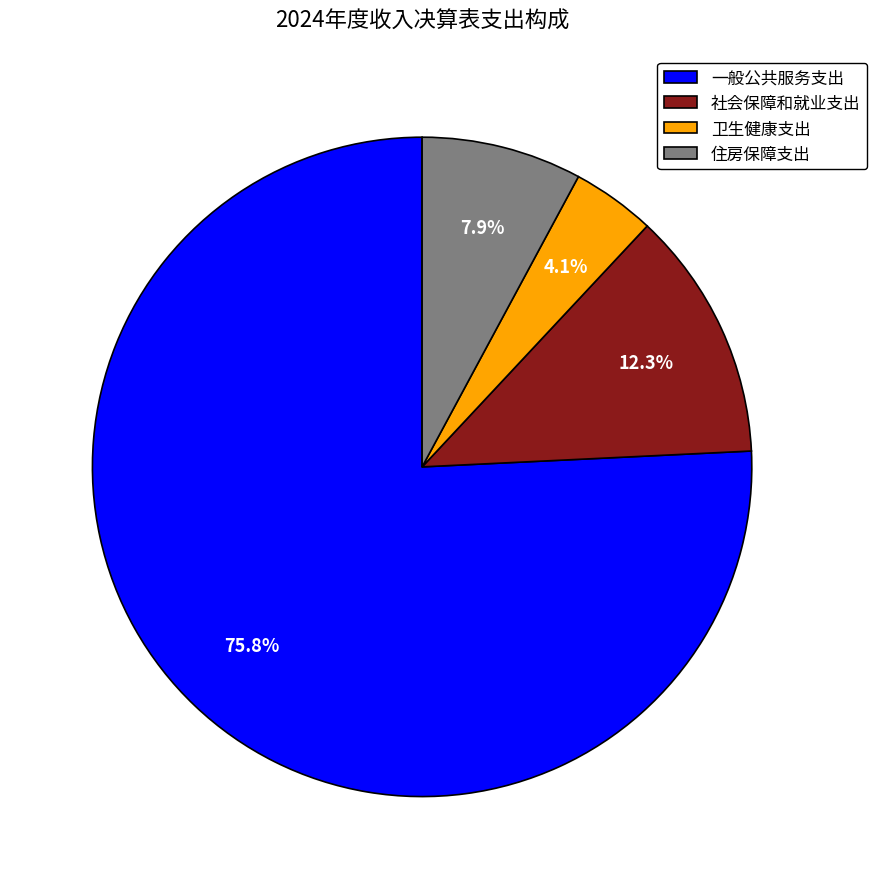

Do 一般公共服务支出 and 社会保障和就业支出 together represent more than half of the pie?

Yes